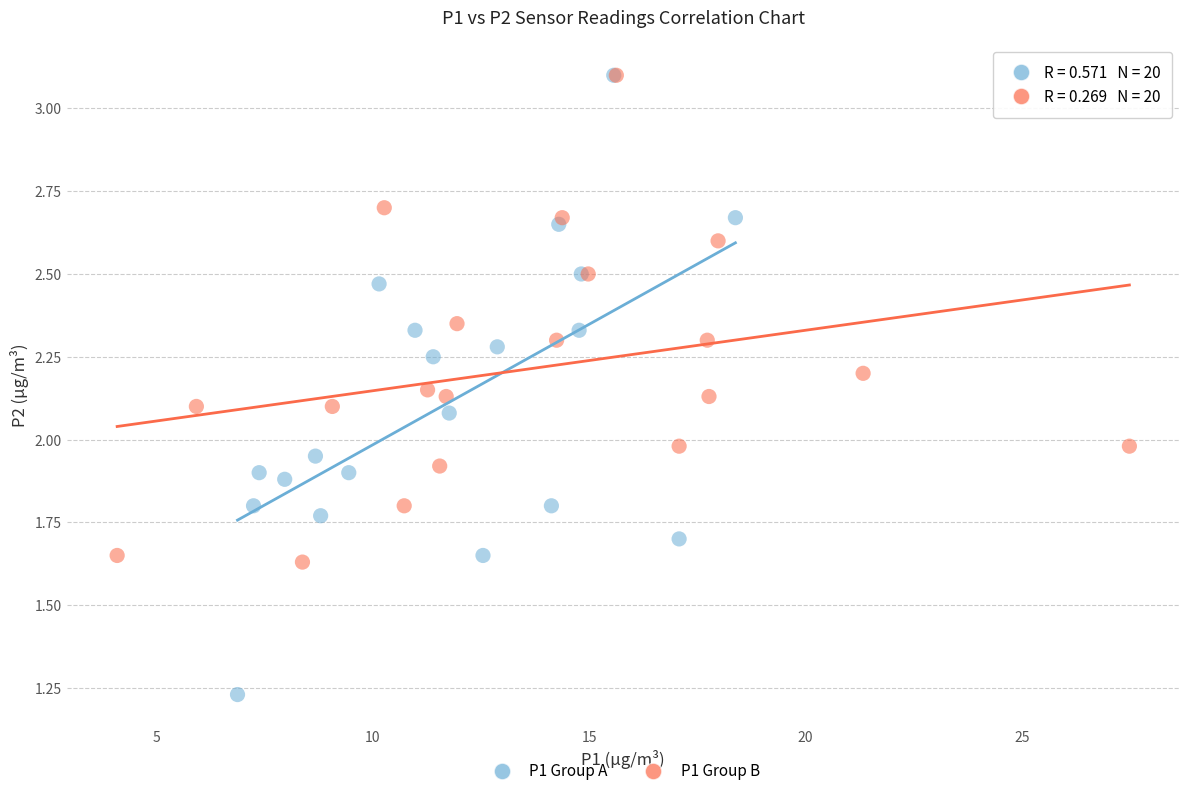

Which series reaches the minimum Y coordinate?

P1 Group A